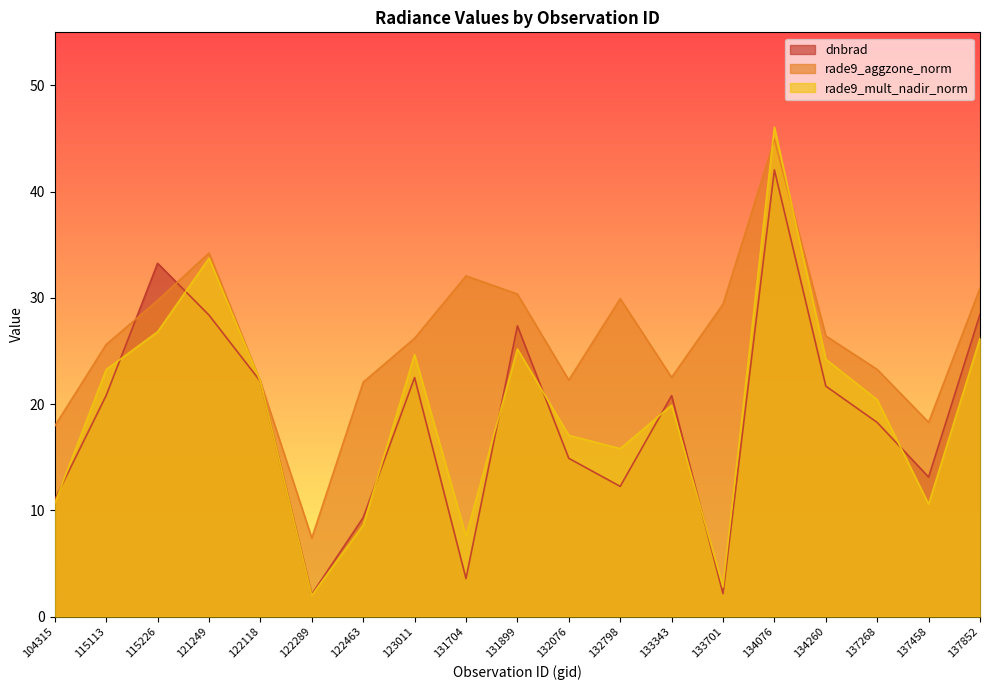

True or false: dnbrad has more than 0 points higher than both neighbors.

True